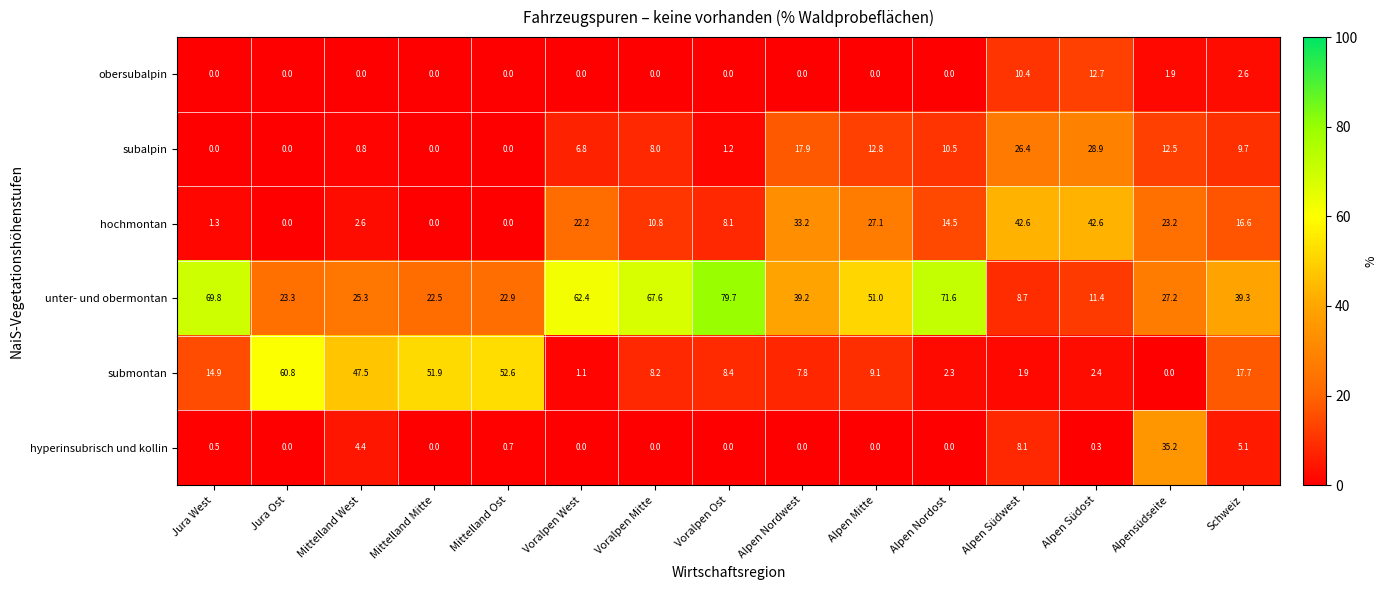

What is the average value of the unter- und obermontan series?

41.5